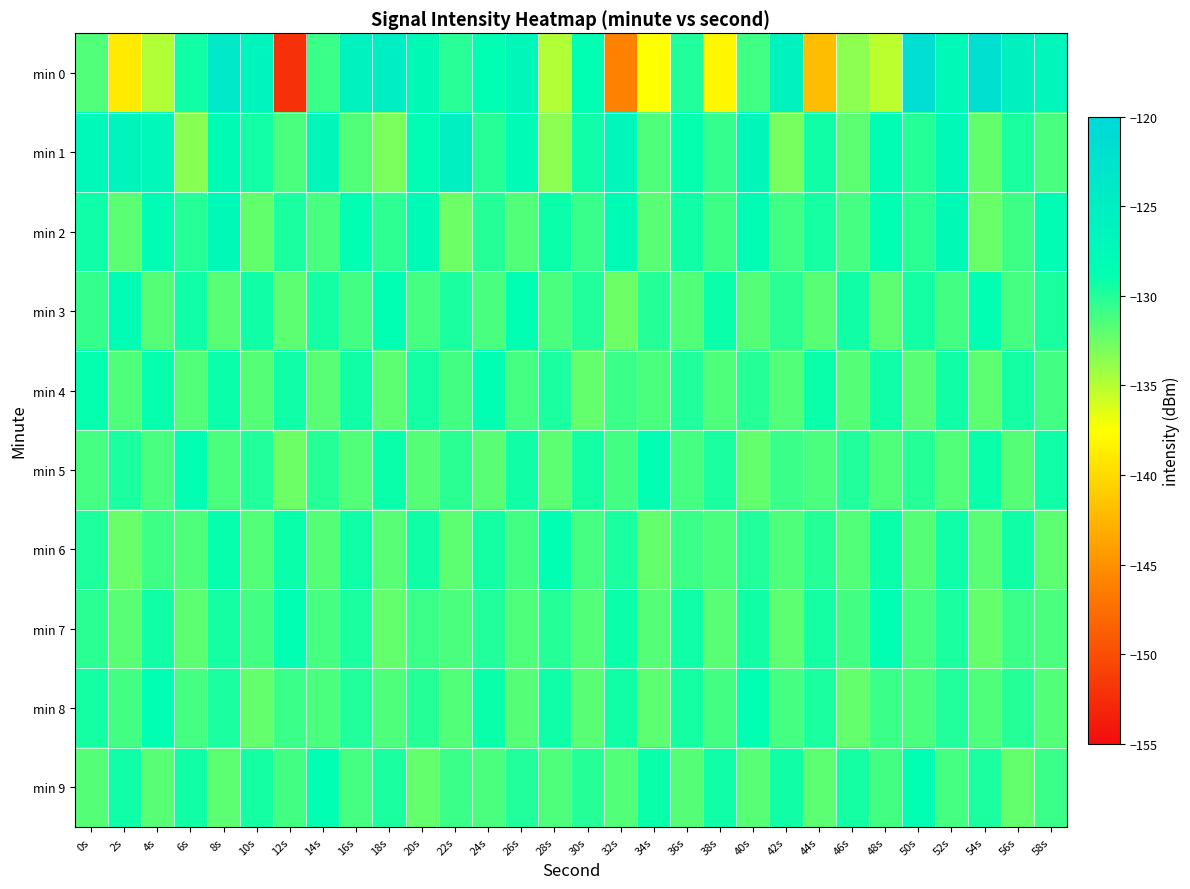

Which label corresponds to the smallest value in the chart?

12s